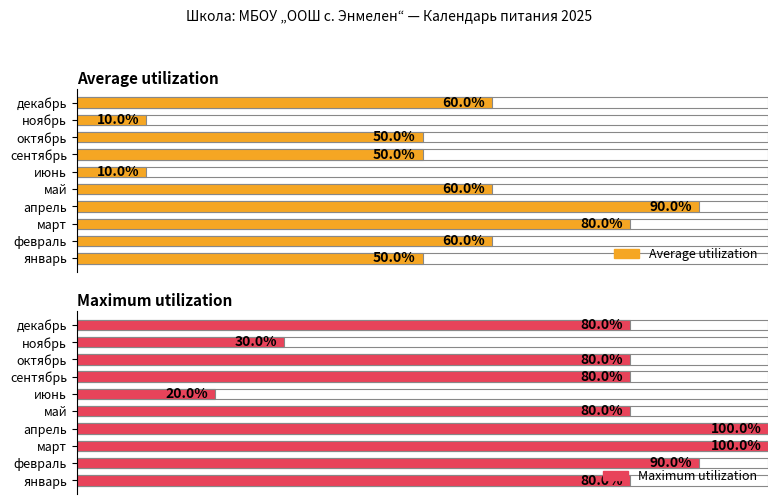

How many groups of bars are there?

10